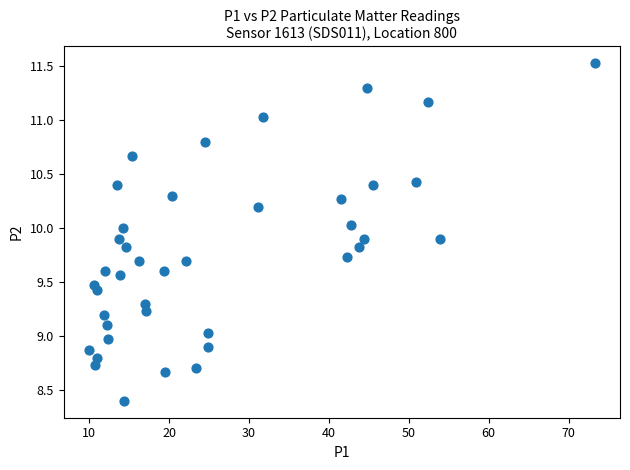

What is the range of Y values (max minus min)?

3.1